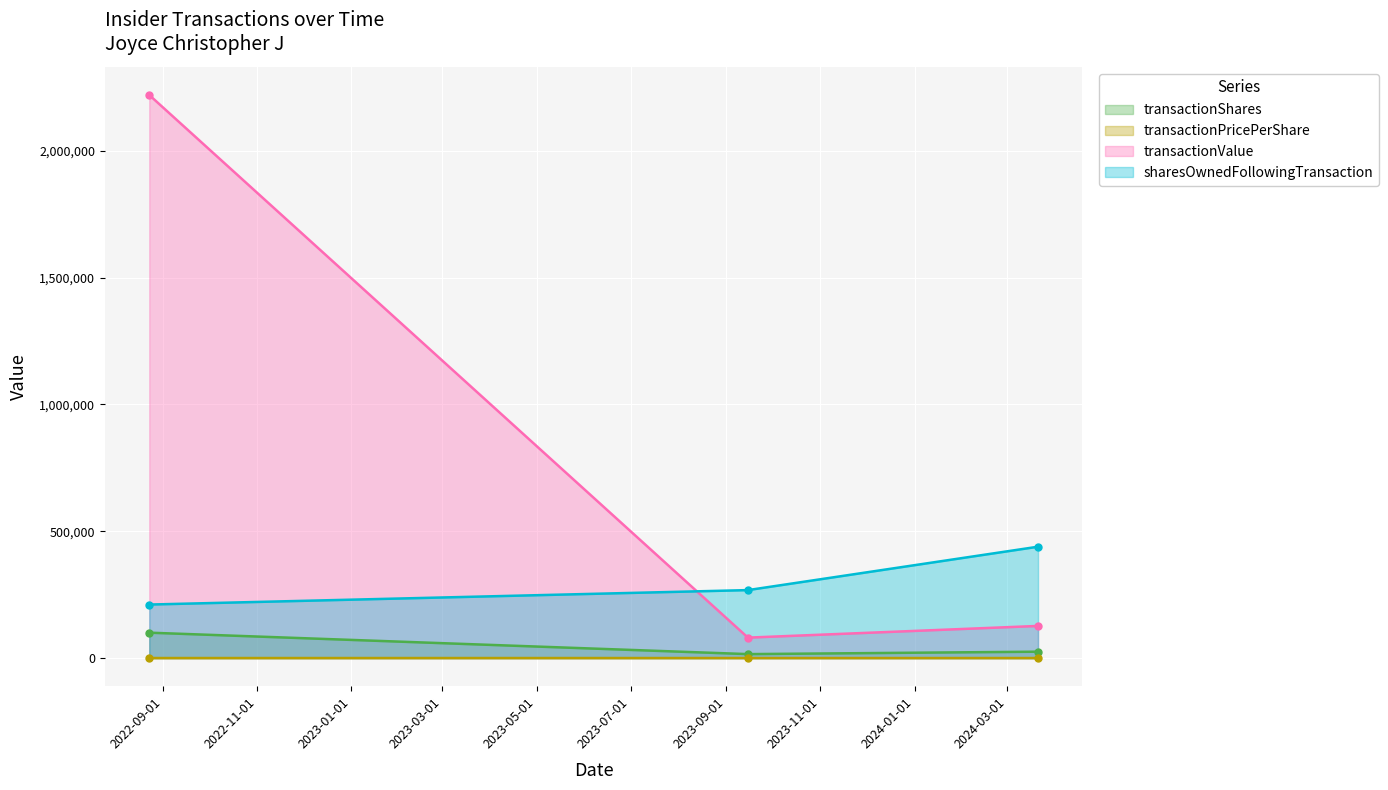

What is the label of the 3rd point from the left?

2024-03-21